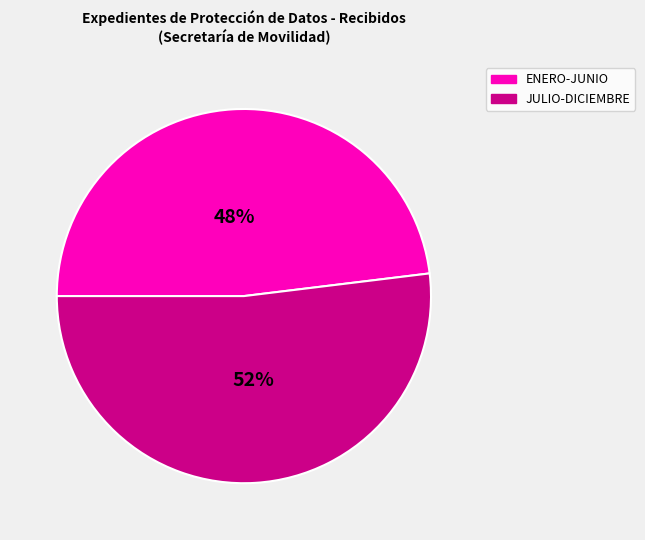

To the nearest percent, what is the average slice percentage?

50%